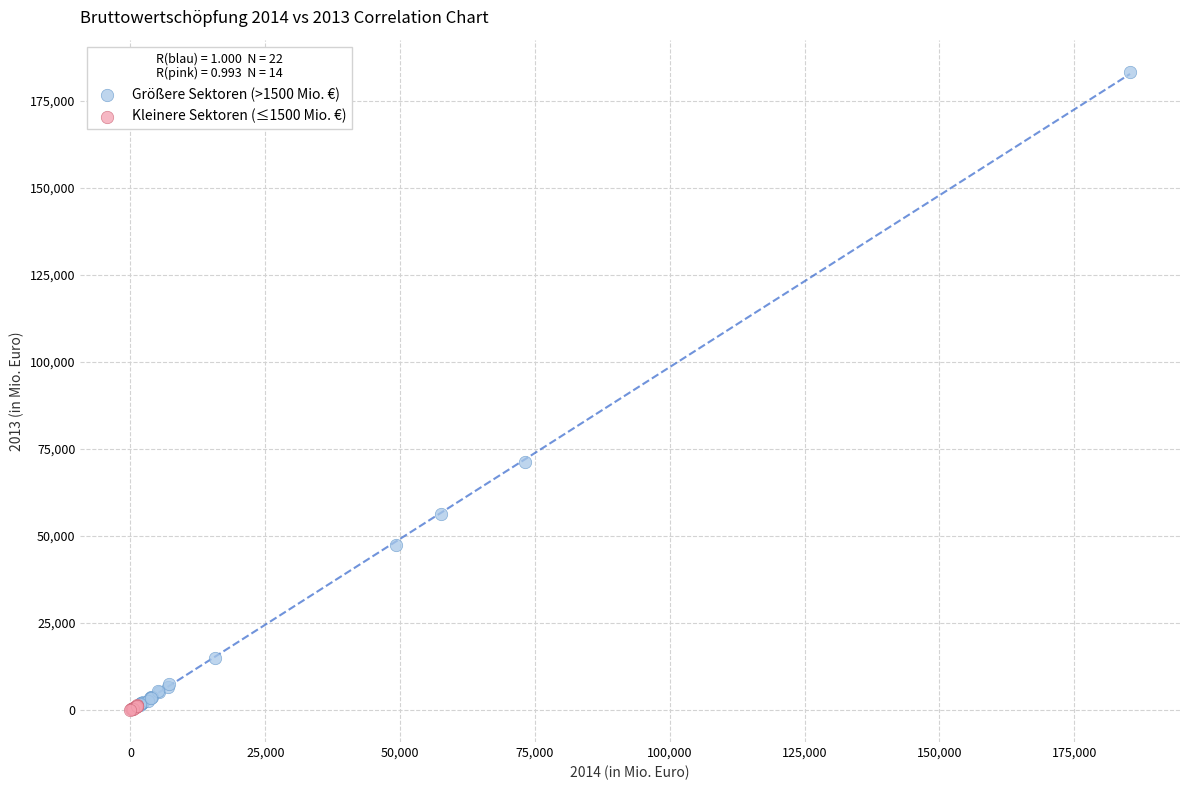

Which series has the widest spread of Y values?

Größere Sektoren (>1500 Mio. €)